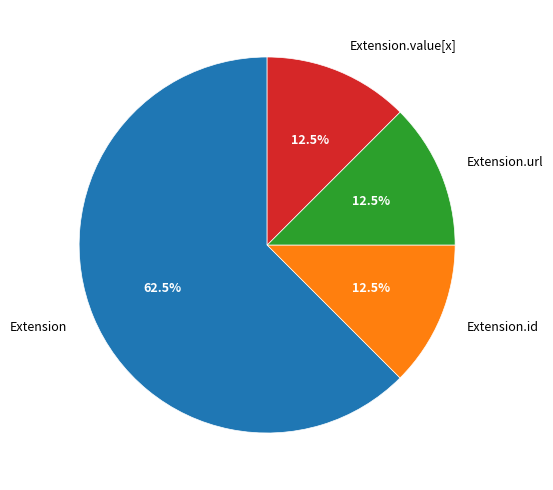

To the nearest percent, what is the difference between the Extension.id and Extension.value[x] slice percentages?

0%